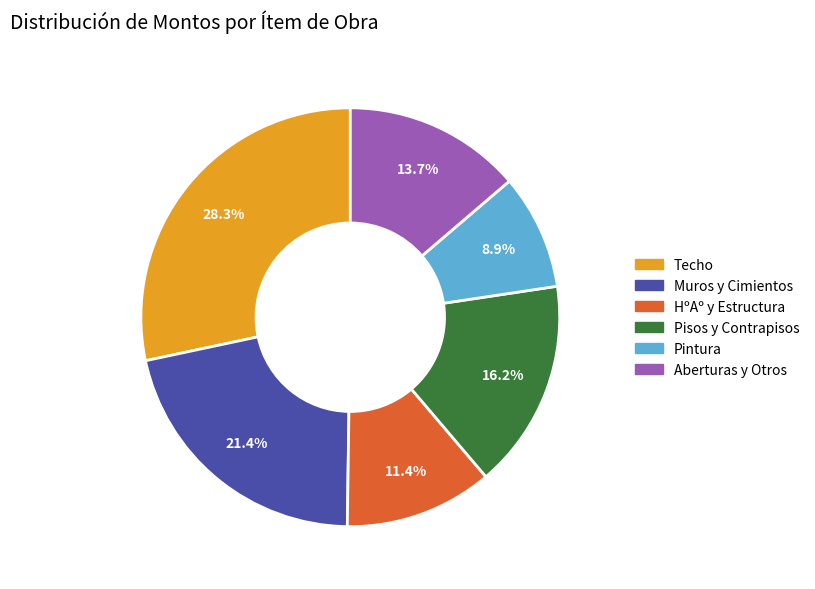

Count the number of slices in the pie.

6